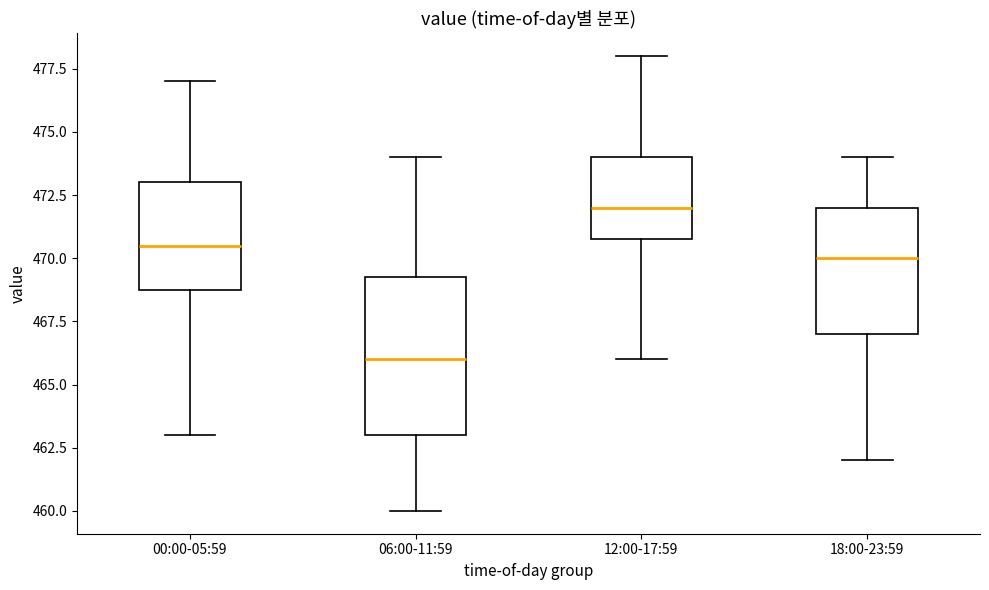

Reading left to right, read every box against the y-axis: the position of its median line, the range the box covers, and the ends of its whiskers. The values are not printed on the chart, so give them approximately, as read against the axis.

00:00-05:59: median 470.5, box 469.0 to 473.0, whiskers 463.0 to 477.0
06:00-11:59: median 466.0, box 463.0 to 469.5, whiskers 460.0 to 474.0
12:00-17:59: median 472.0, box 471.0 to 474.0, whiskers 466.0 to 478.0
18:00-23:59: median 470.0, box 467.0 to 472.0, whiskers 462.0 to 474.0